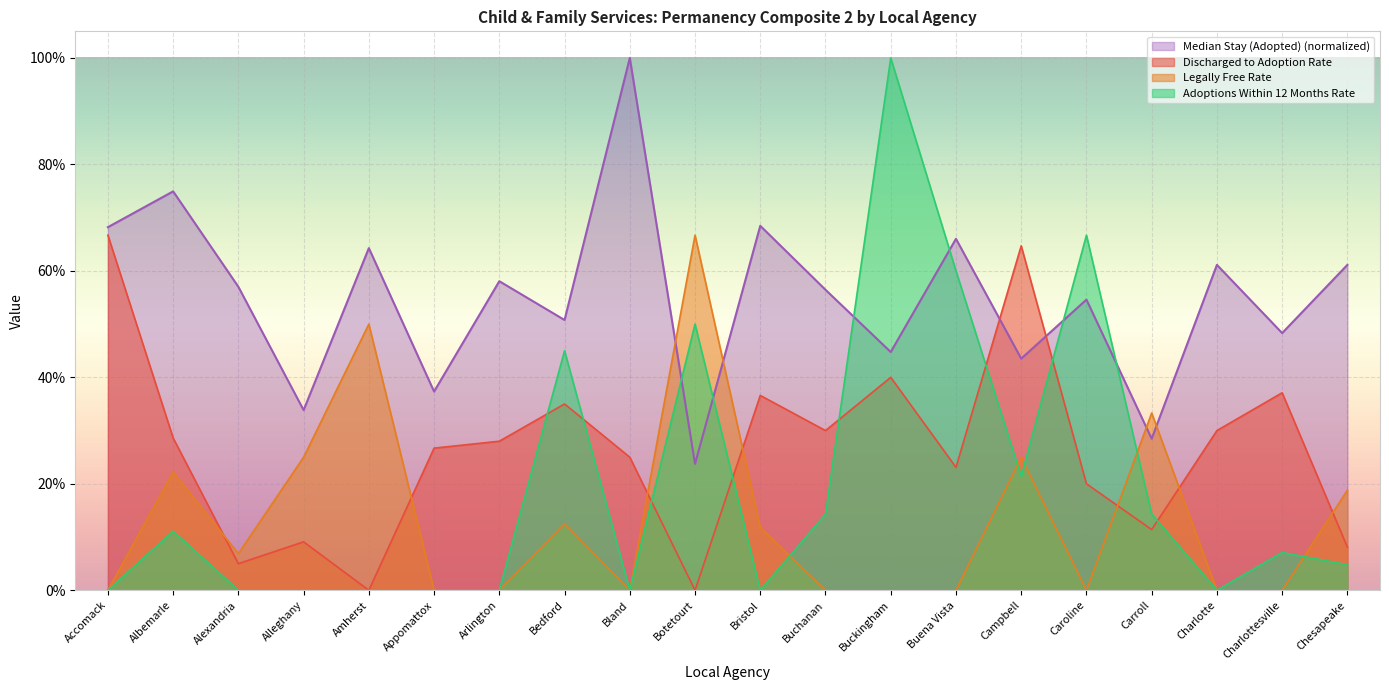

At how many categories does at least one series exceed 0?

20